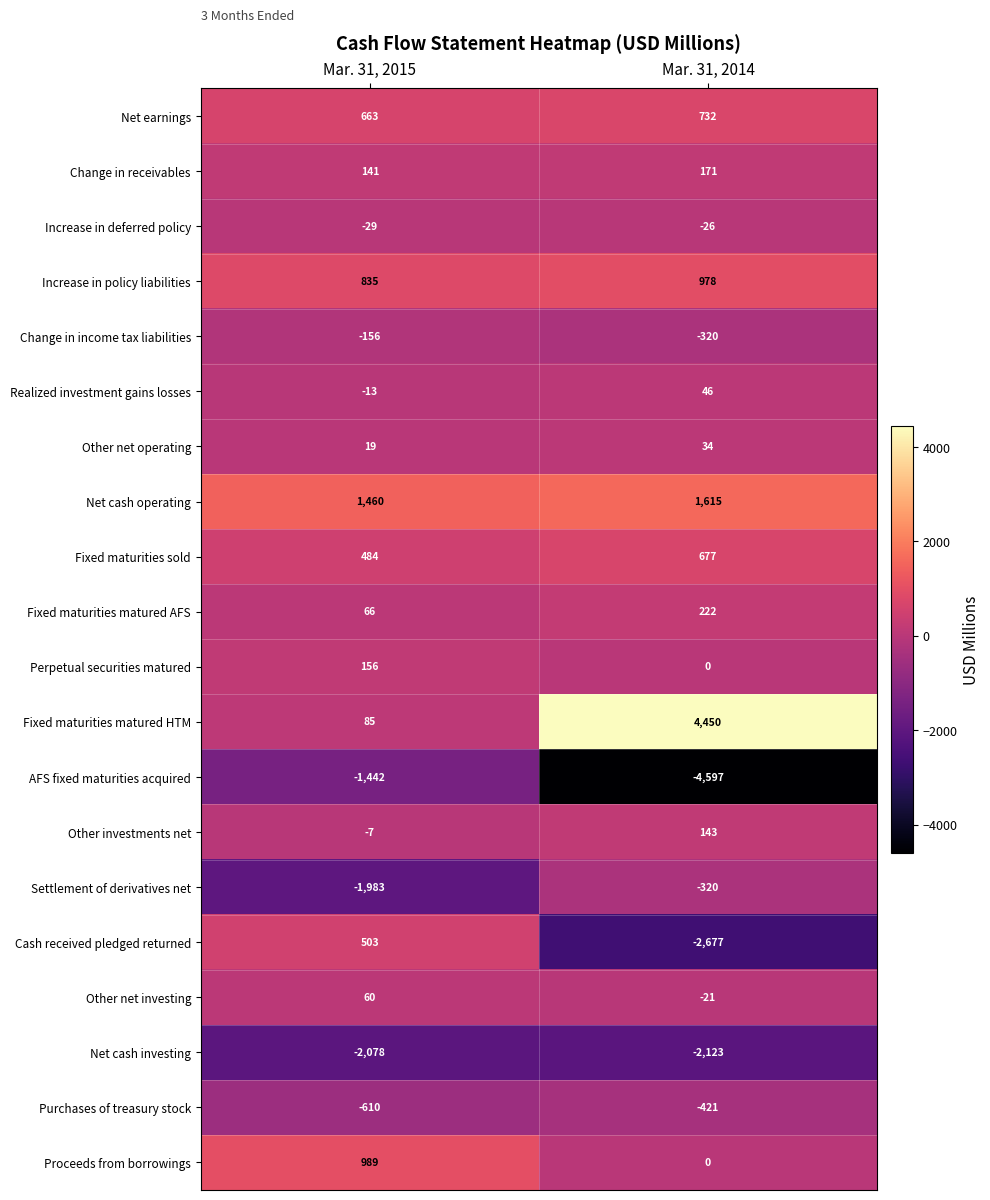

What is the maximum value for Other net investing?

60